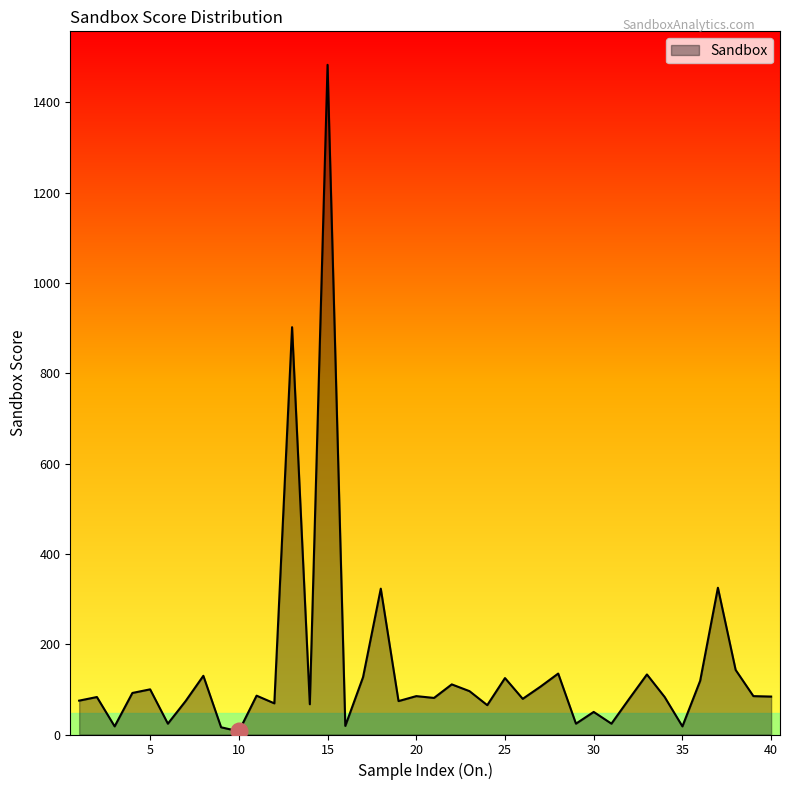

What is the greatest value displayed?

1483